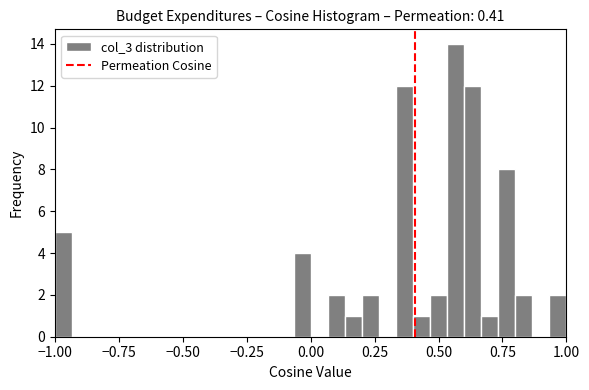

Around what value on the x-axis is the tallest bar? Give the approximate position of its centre, as read against the axis.

0.55